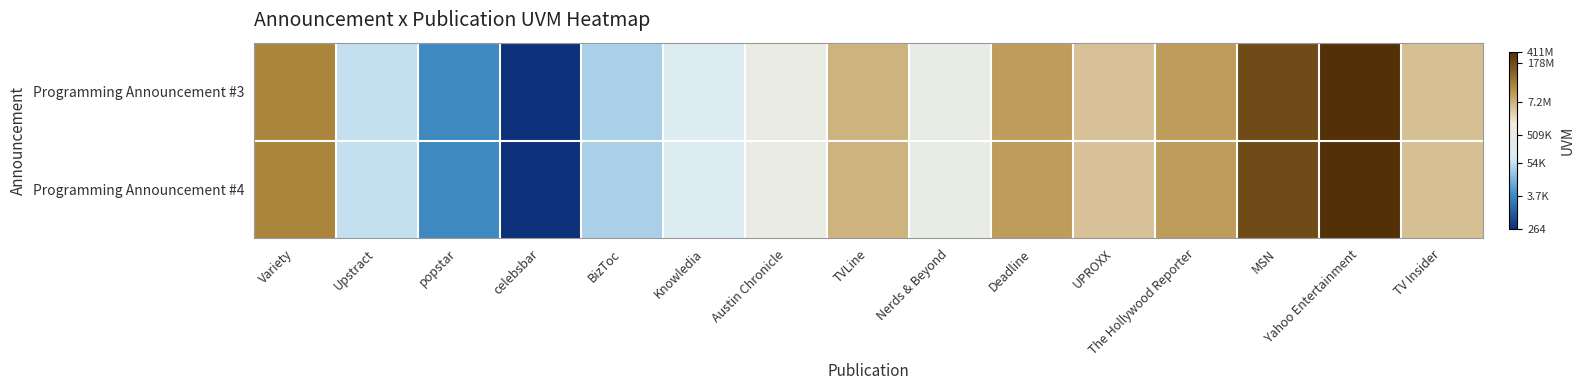

What is the total value across all series at TVLine?

13.7